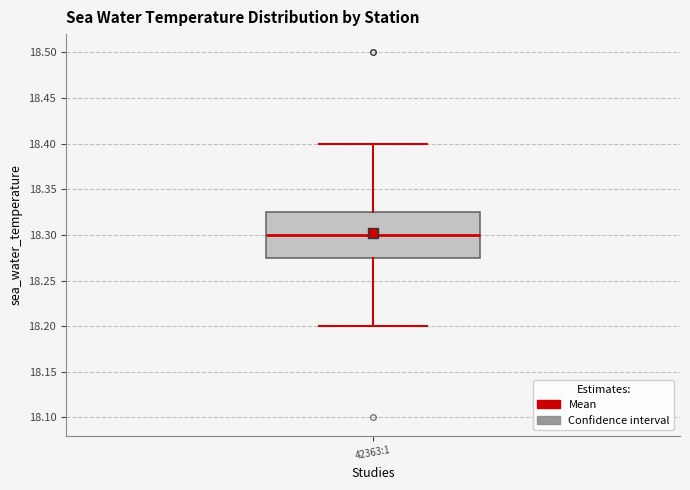

Transcribe this box plot: give where the median line is, the range the box spans, and where the two whiskers end, as read against the y-axis. The values are not printed on the chart, so give them approximately, as read against the axis.

median 18.300, box 18.275 to 18.325, whiskers 18.200 to 18.400